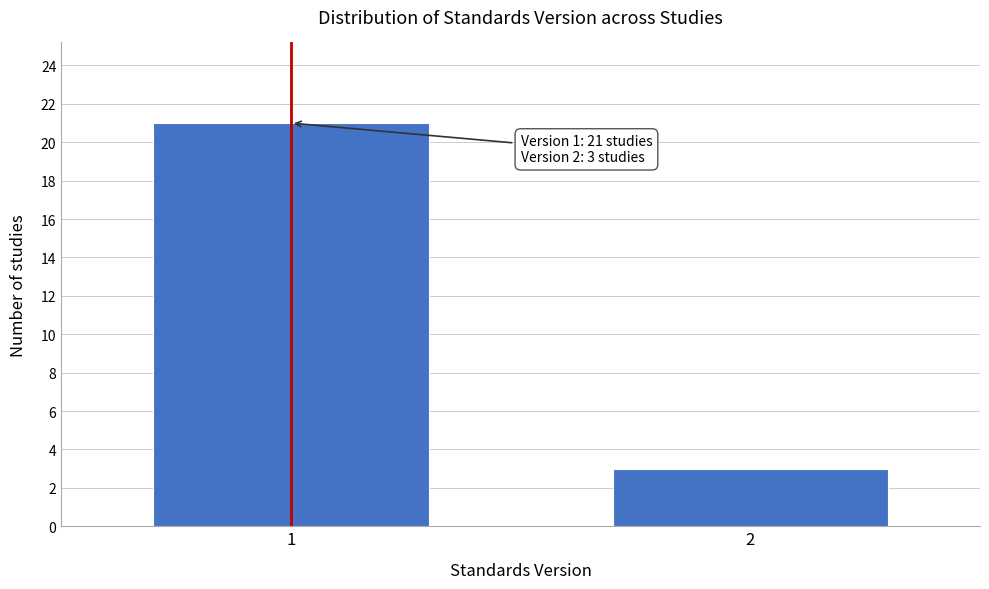

Reading right to left, what are all the values shown in this chart?

2=3	1=21